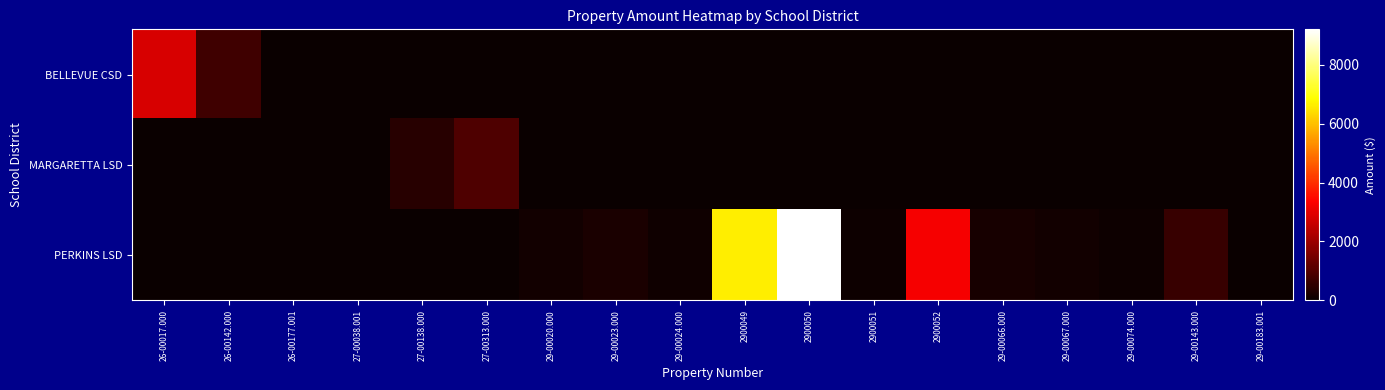

Reading right to left, what are all the values shown in this chart?

BELLEVUE CSD: 29-00183.001=0.0	29-00143.000=0.0	29-00074.000=0.0	29-00067.000=0.0	29-00066.000=0.0	2900052=0.0	2900051=0.0	2900050=0.0	2900049=0.0	29-00024.000=0.0	29-00023.000=0.0	29-00020.000=0.0	27-00313.000=0.0	27-00138.000=0.0	27-00038.001=0.0	26-00177.001=34.9	26-00142.000=742.0	26-00017.000=2823.8
MARGARETTA LSD: 29-00183.001=0.0	29-00143.000=0.0	29-00074.000=0.0	29-00067.000=0.0	29-00066.000=0.0	2900052=0.0	2900051=0.0	2900050=0.0	2900049=0.0	29-00024.000=0.0	29-00023.000=0.0	29-00020.000=0.0	27-00313.000=955.9	27-00138.000=401.2	27-00038.001=1.9	26-00177.001=0.0	26-00142.000=0.0	26-00017.000=0.0
PERKINS LSD: 29-00183.001=1.0	29-00143.000=622.5	29-00074.000=42.1	29-00067.000=115.6	29-00066.000=194.9	2900052=3254.4	2900051=45.0	2900050=9209.9	2900049=6620.2	29-00024.000=97.5	29-00023.000=231.5	29-00020.000=115.3	27-00313.000=0.0	27-00138.000=0.0	27-00038.001=0.0	26-00177.001=0.0	26-00142.000=0.0	26-00017.000=0.0